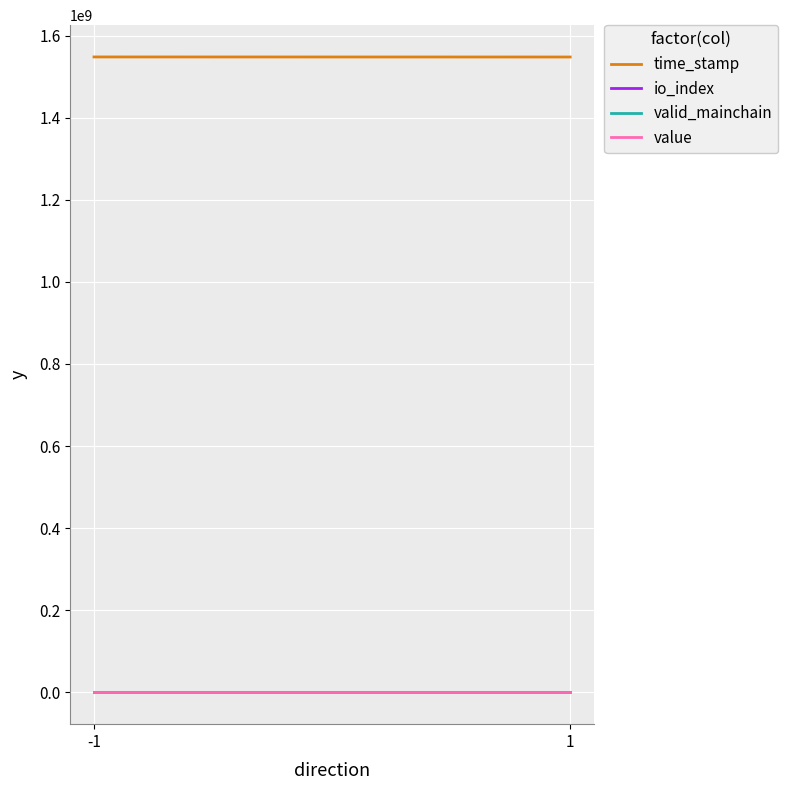

What are all the series names shown in the legend?

time_stamp, io_index, valid_mainchain, value